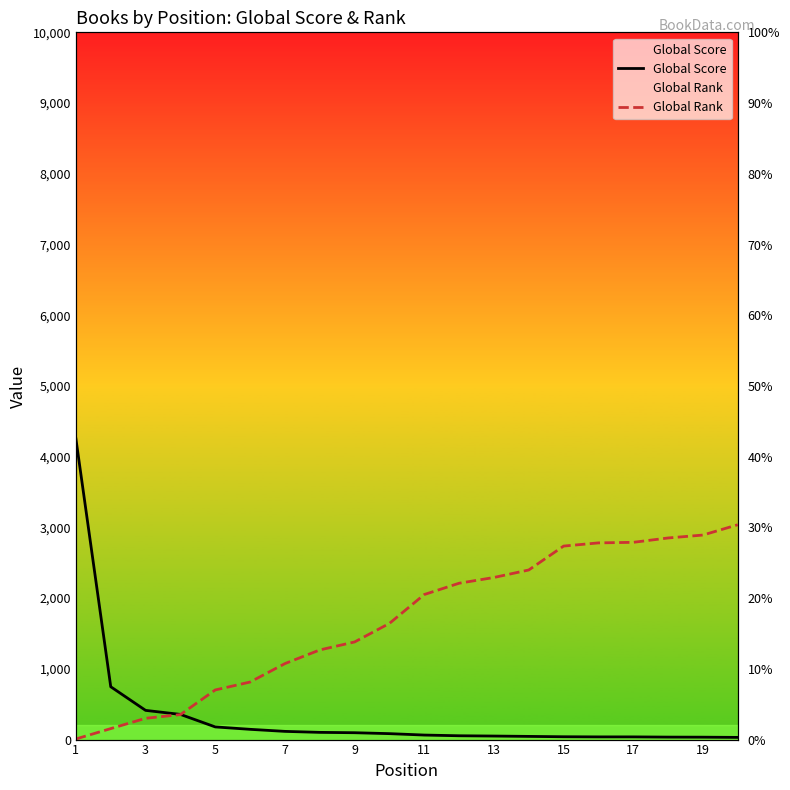

What are all the series names shown in the legend?

Global Score, Global Rank